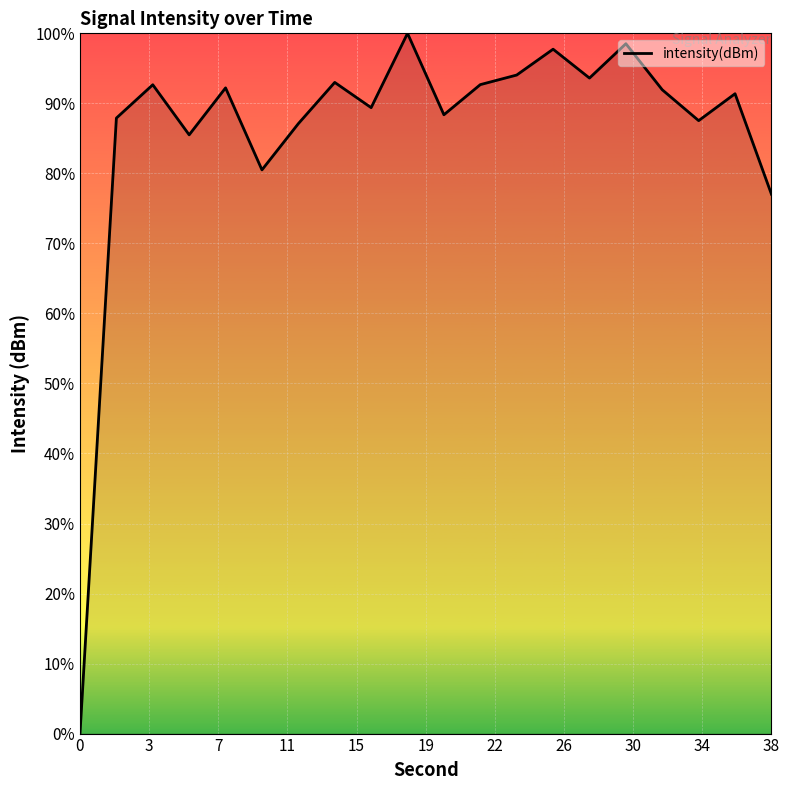

True or false: the data has more than 0 interior local peaks.

True